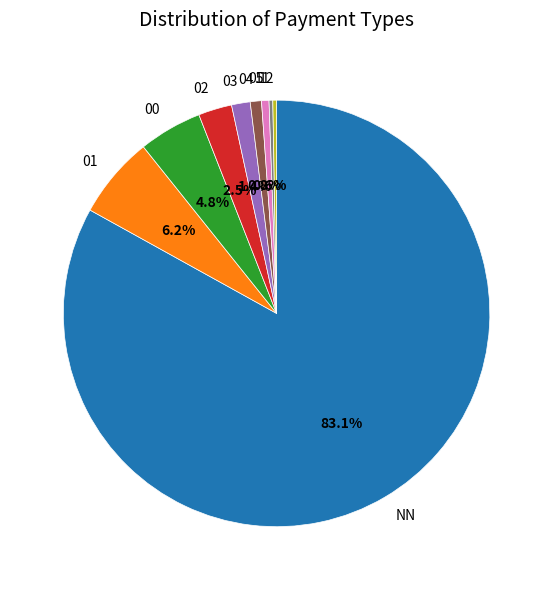

Do 11 and 05 together represent more than half of the pie?

No